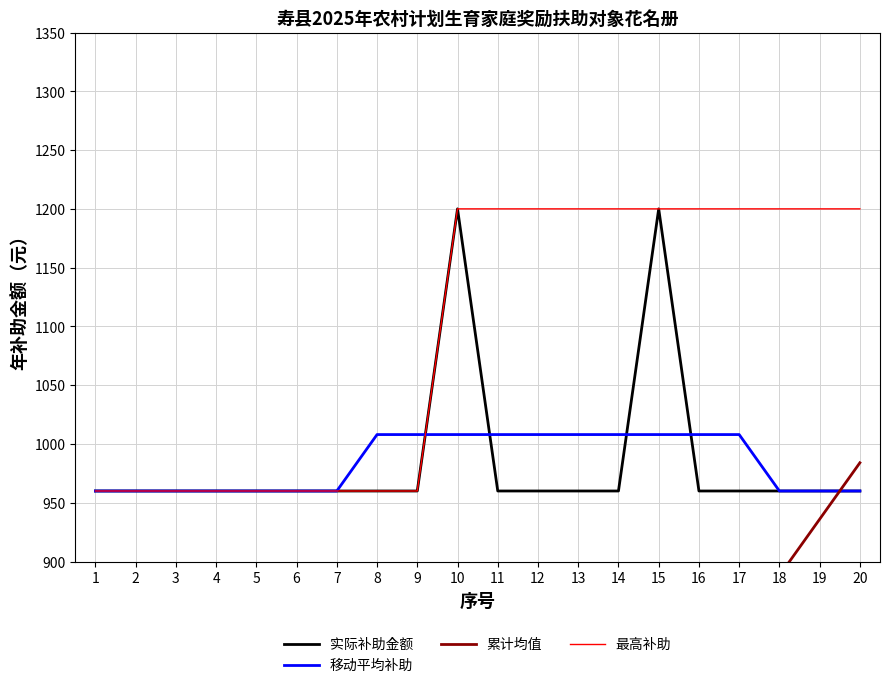

What is the value of the 移动平均补助 point at the 20th from the left?

960